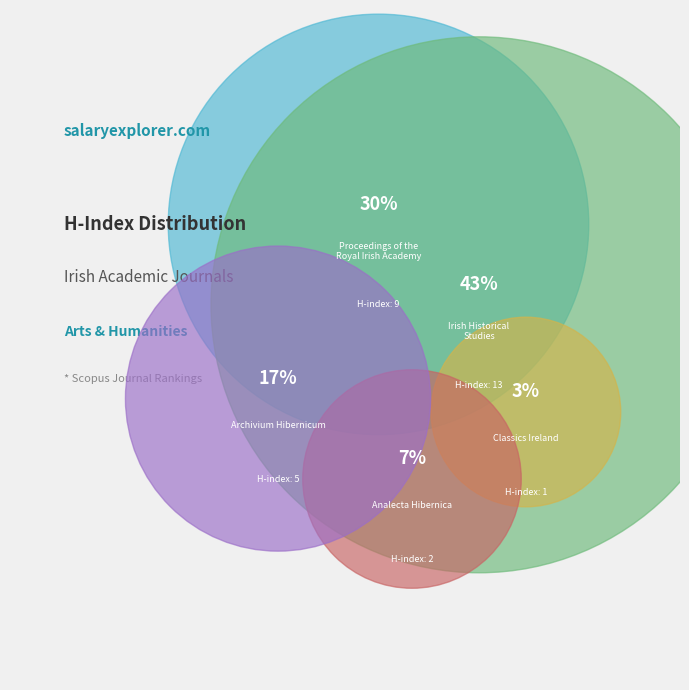

Which category has the biggest portion of the pie?

Irish Historical
Studies